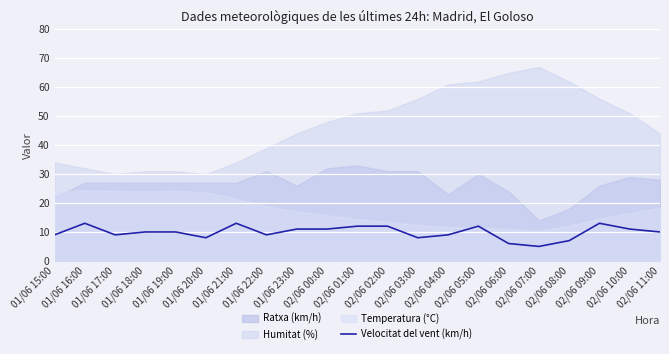

How many lines are shown in the chart?

1